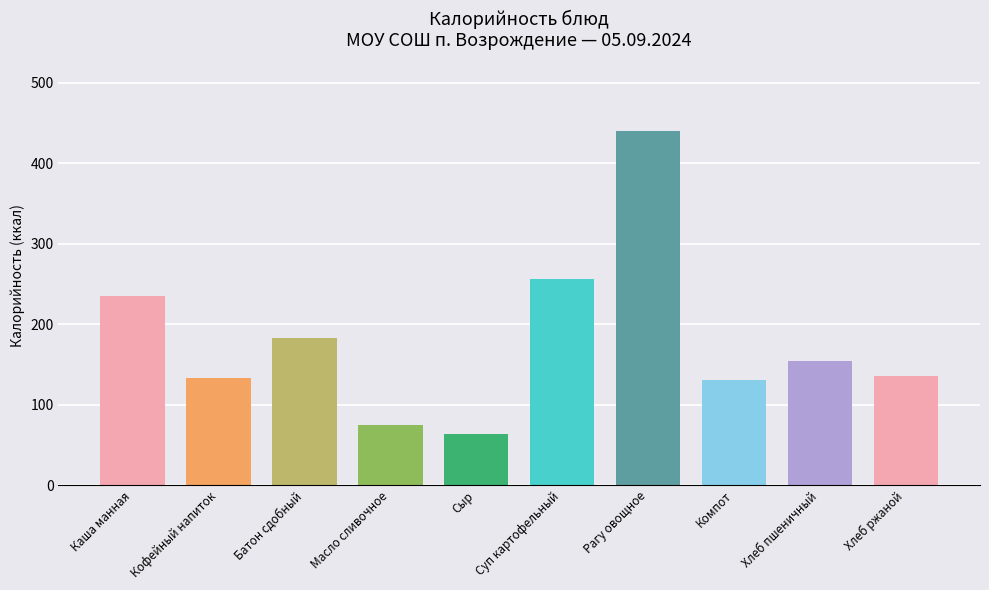

What is the difference between the maximum and second lowest values?

365.7